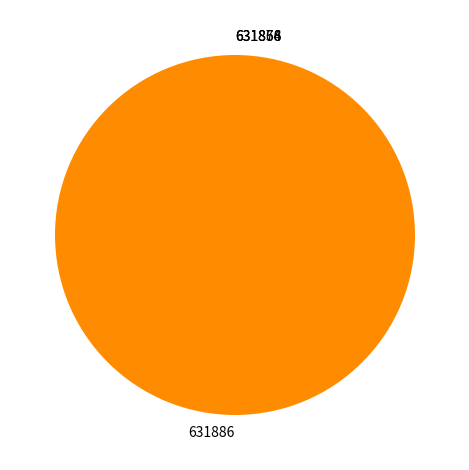

What is the largest slice in the pie chart?

631886